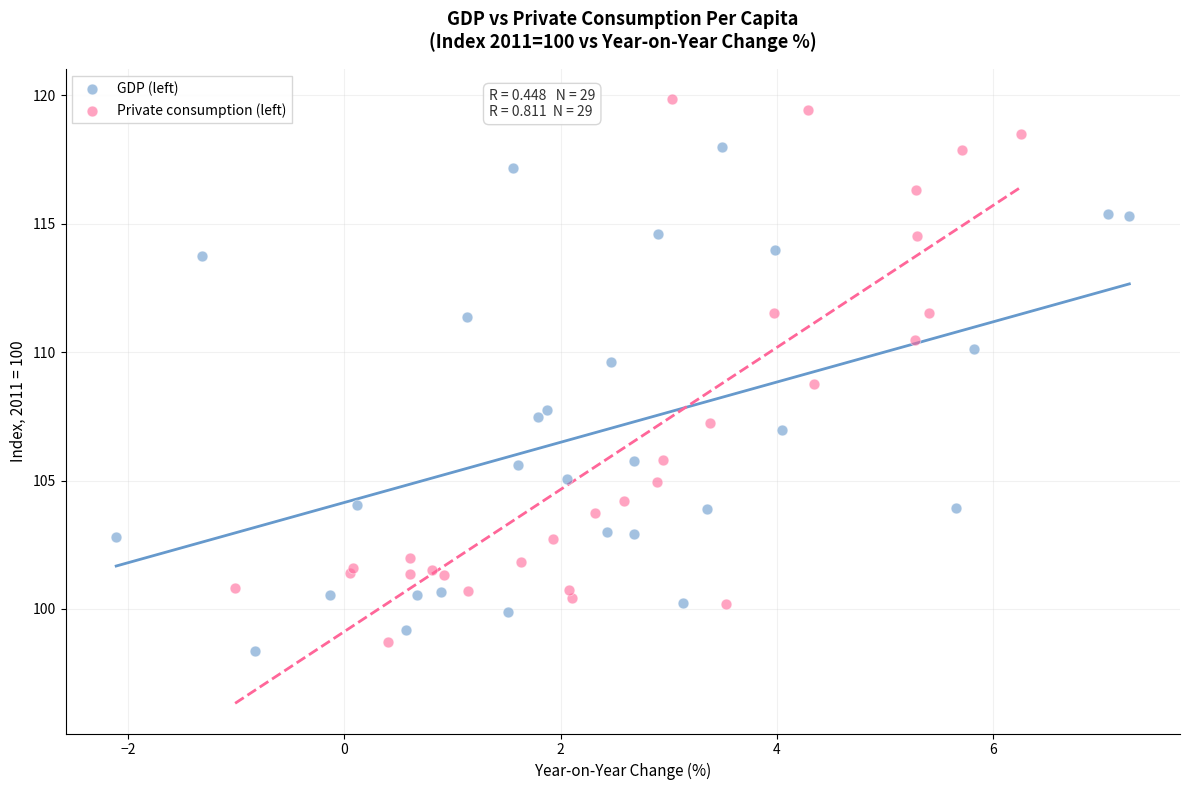

Which series has the largest Y range (max minus min)?

Private consumption (left)